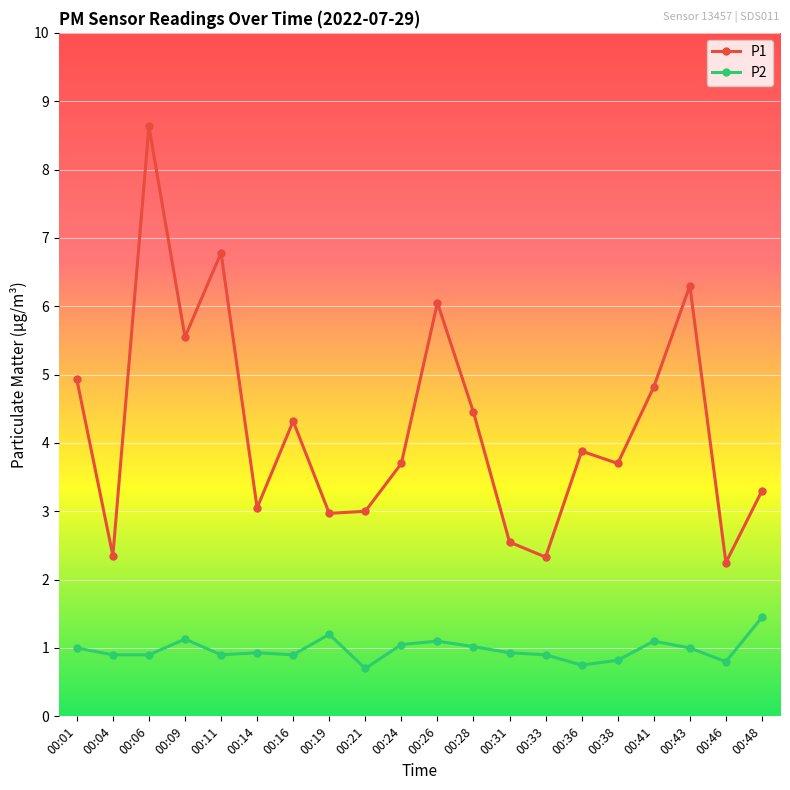

True or false: P2 and P1 cross at least once.

False